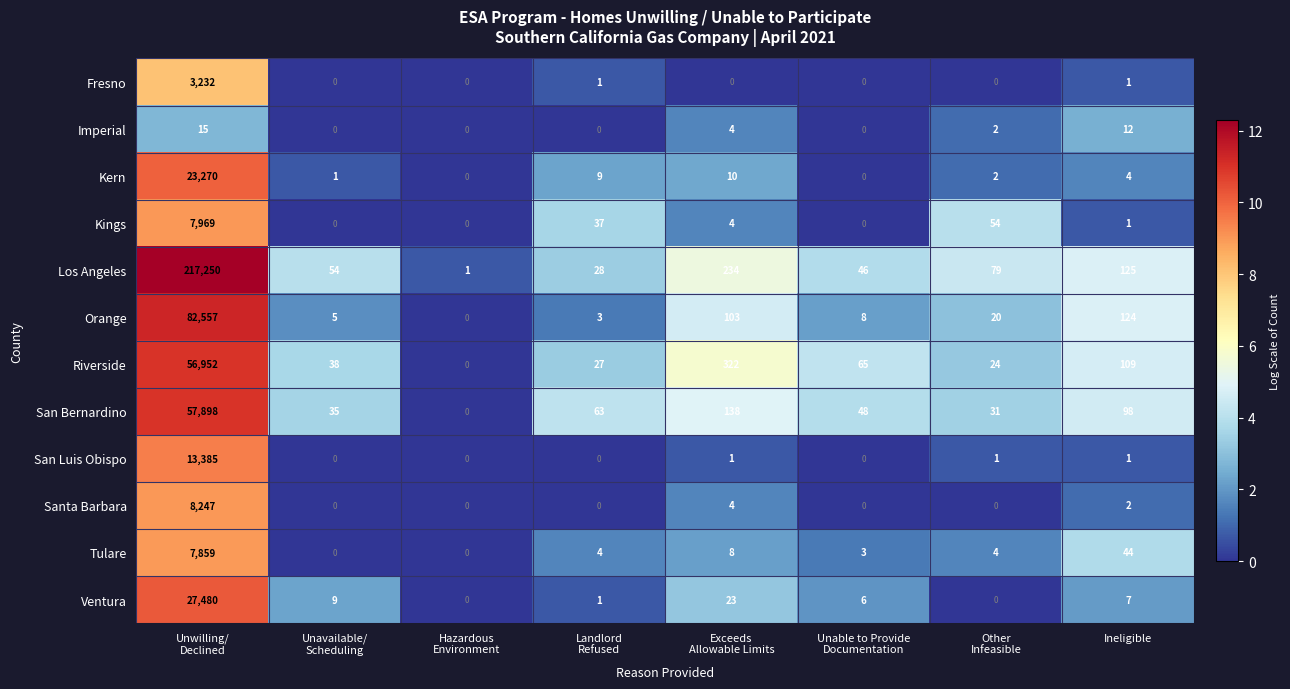

At which label is Tulare closest to 3929?

Ineligible